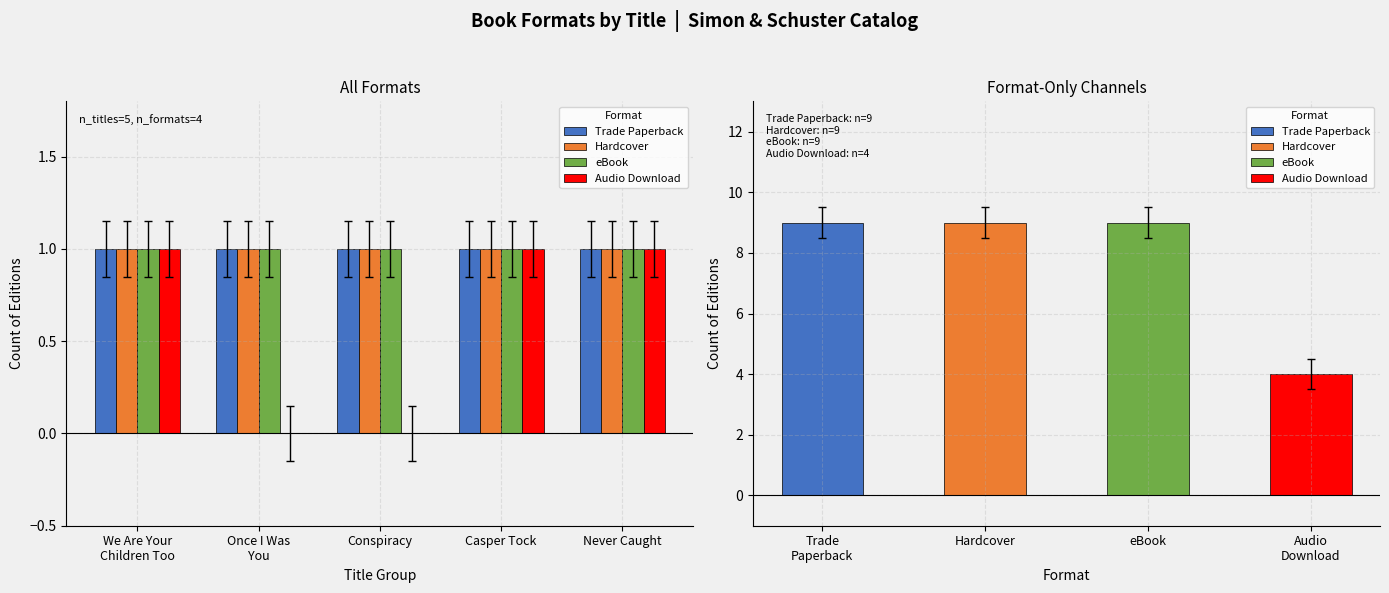

What is the total value across all series at Casper Tock?

4